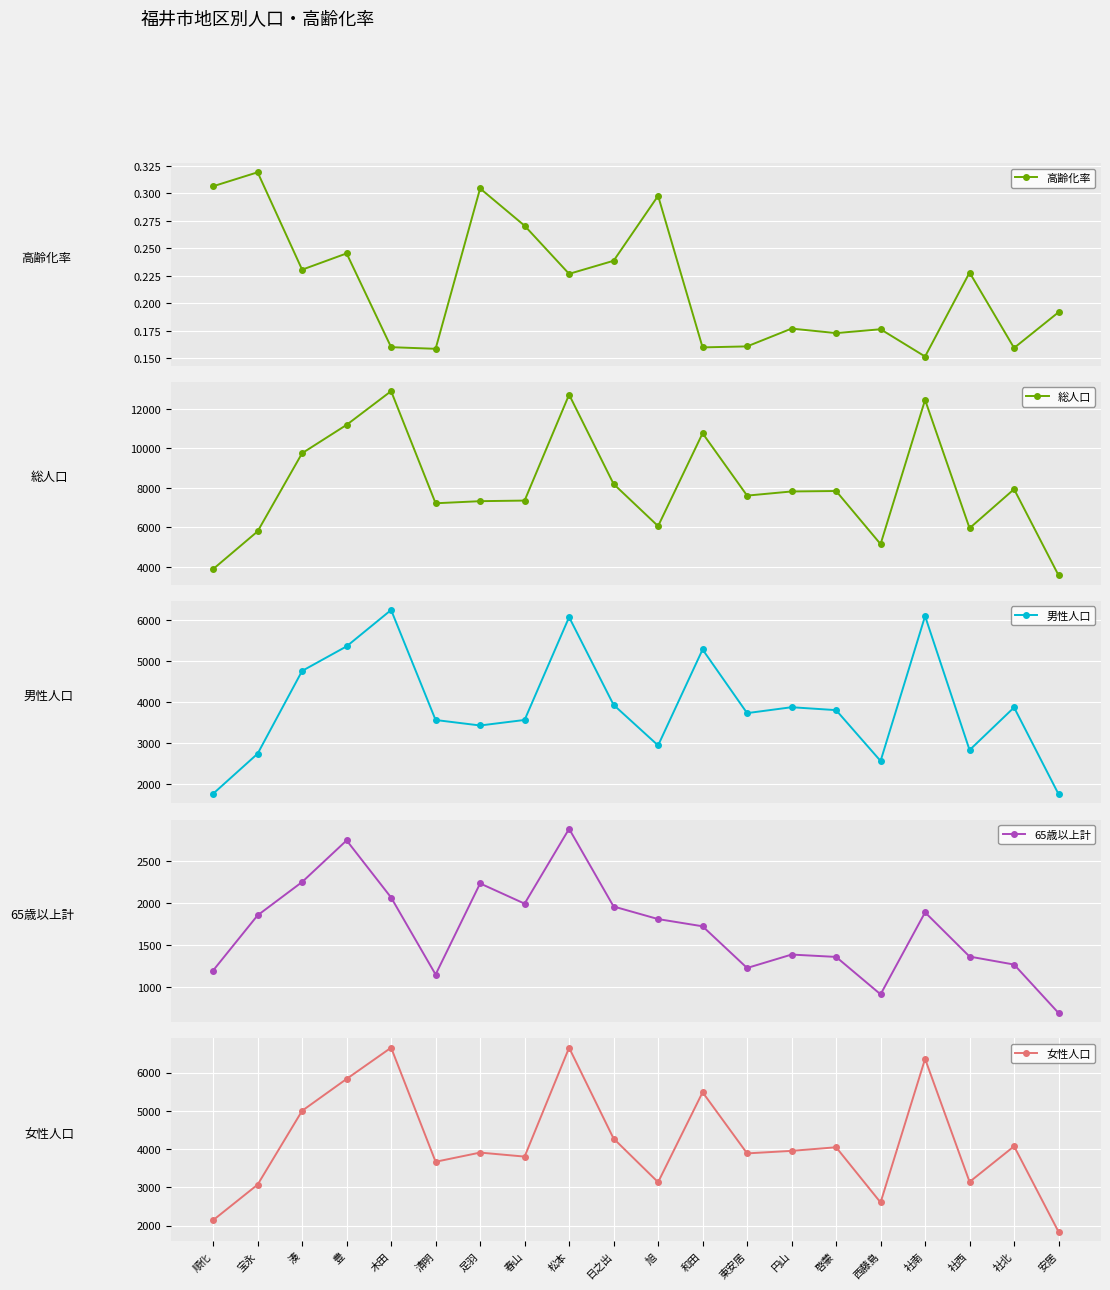

List the series in order of their peak value, lowest first.

高齢化率, 65歳以上計, 男性人口, 女性人口, 総人口